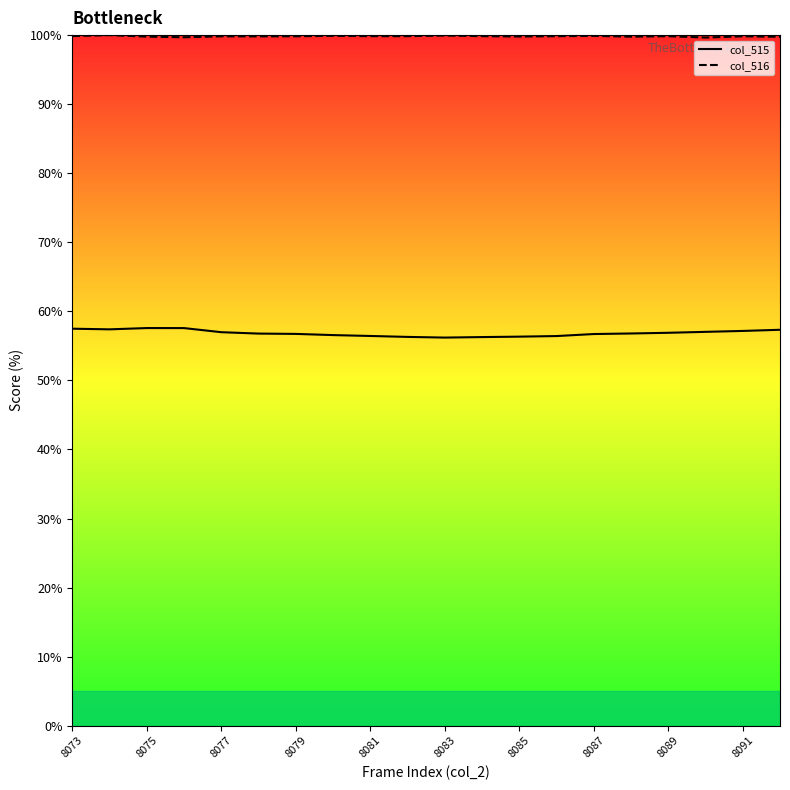

True or false: col_516 and col_515 intersect in this chart.

False